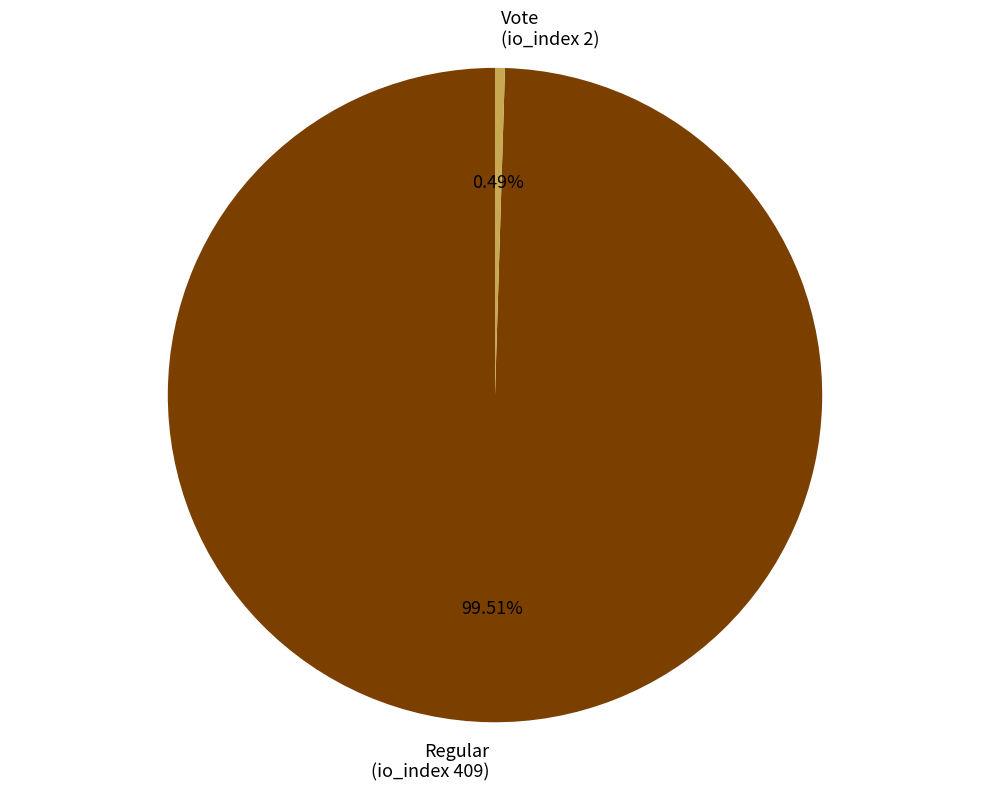

Do Regular (io_index 409) and Vote (io_index 2) together represent more than half of the pie?

Yes